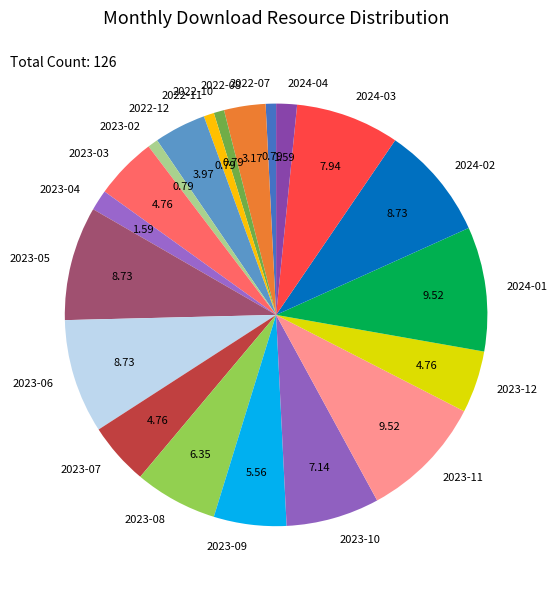

Is there any slice that represents more than half of the pie?

No